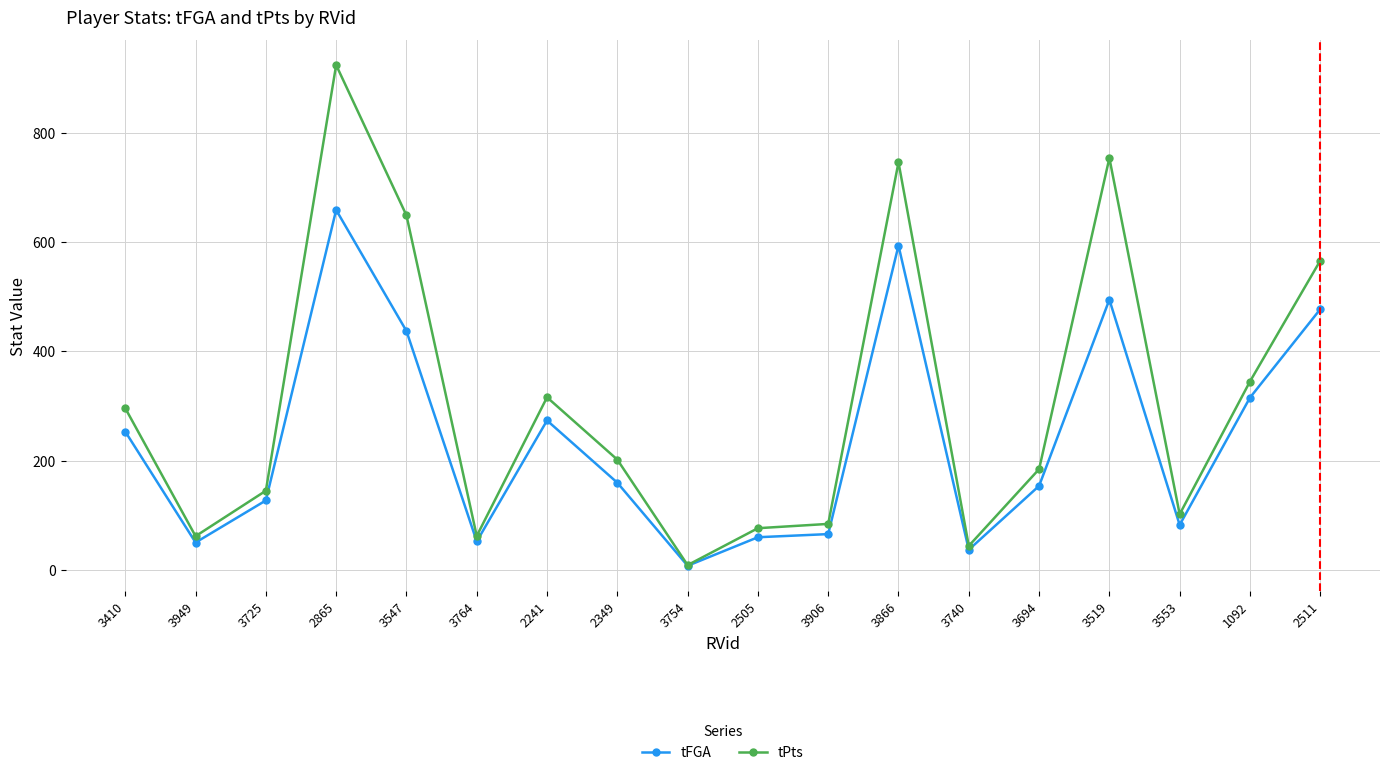

The value of tFGA at 3906 is 98.5. True or false?

False